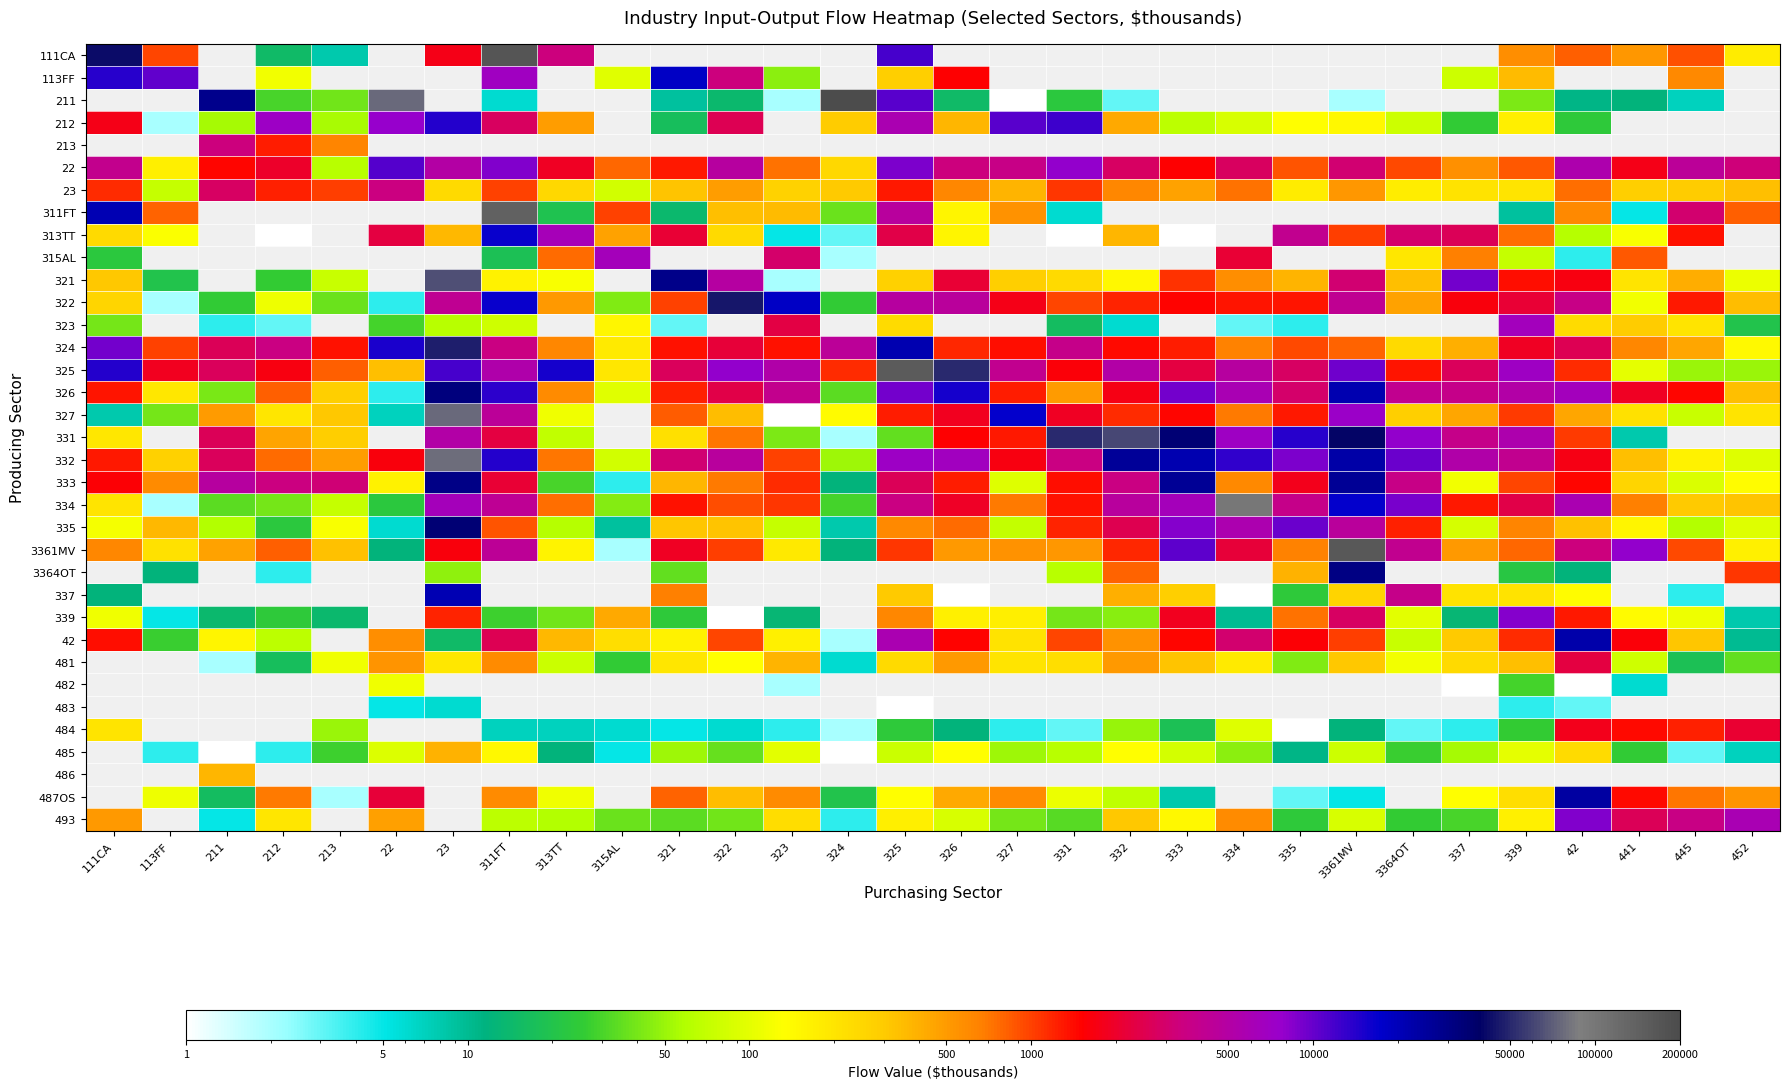

The value of 333 at 321 is 378.0. True or false?

True